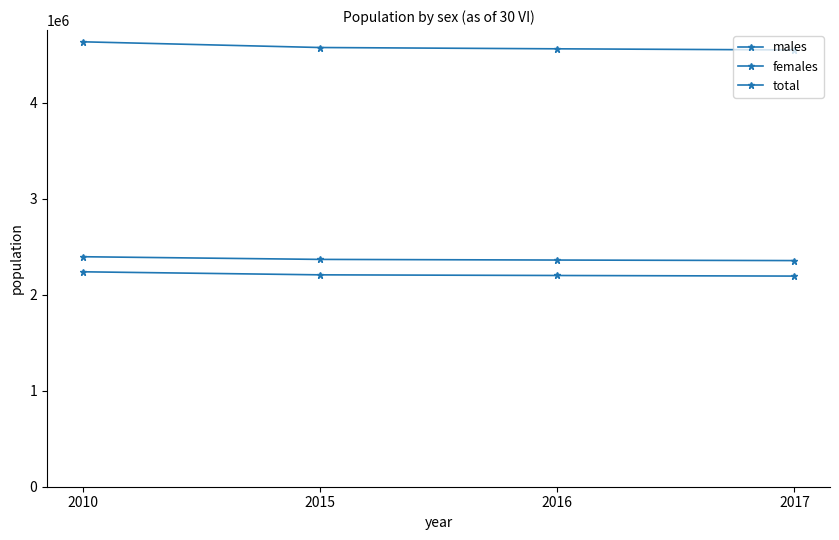

Is this an area chart (filled region under the line)?

No